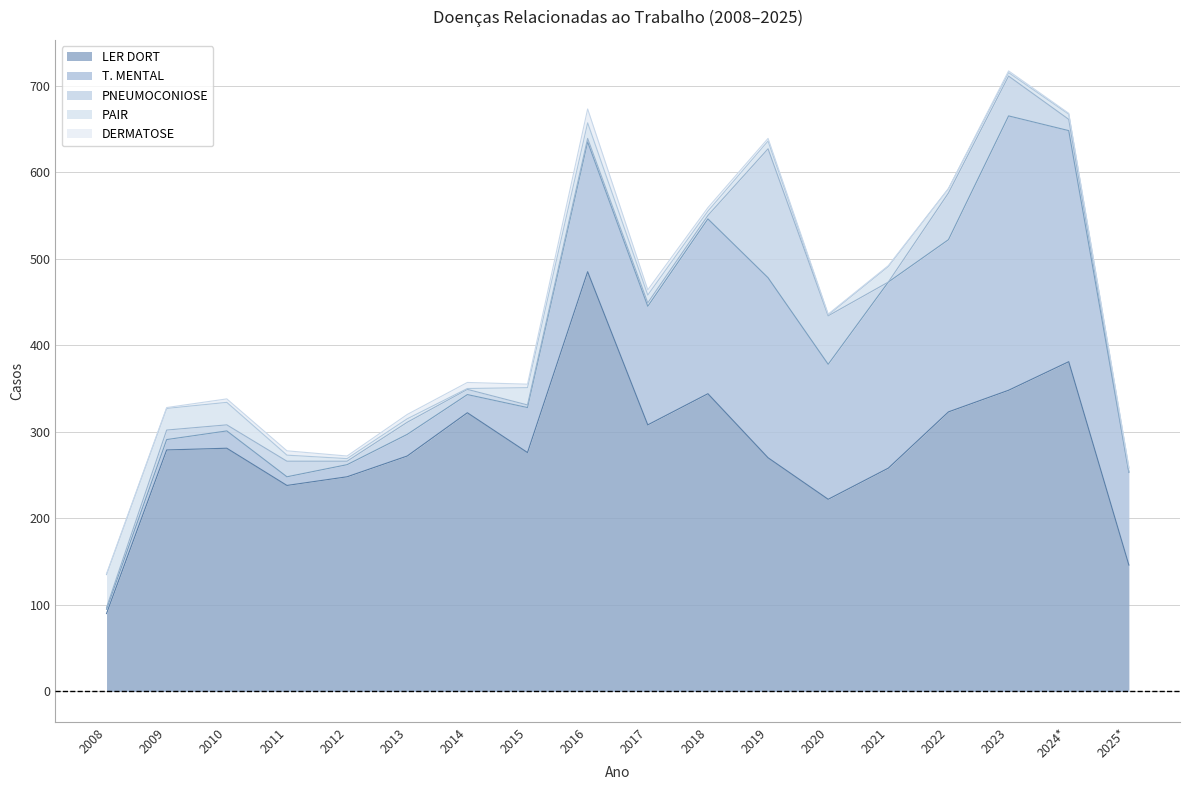

True or false: PAIR and T. MENTAL cross at least once.

True